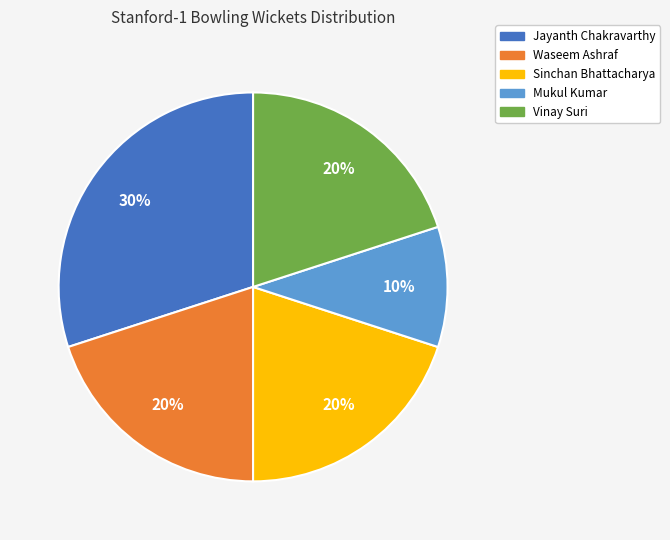

Is it true that Jayanth Chakravarthy is 18% of the pie?

False